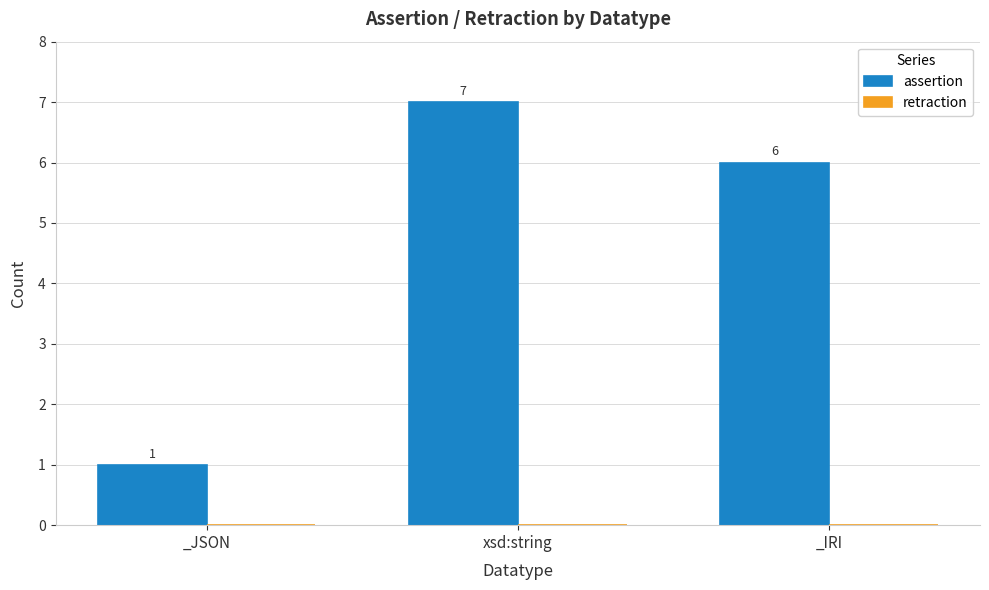

What position from the right is _JSON?

3